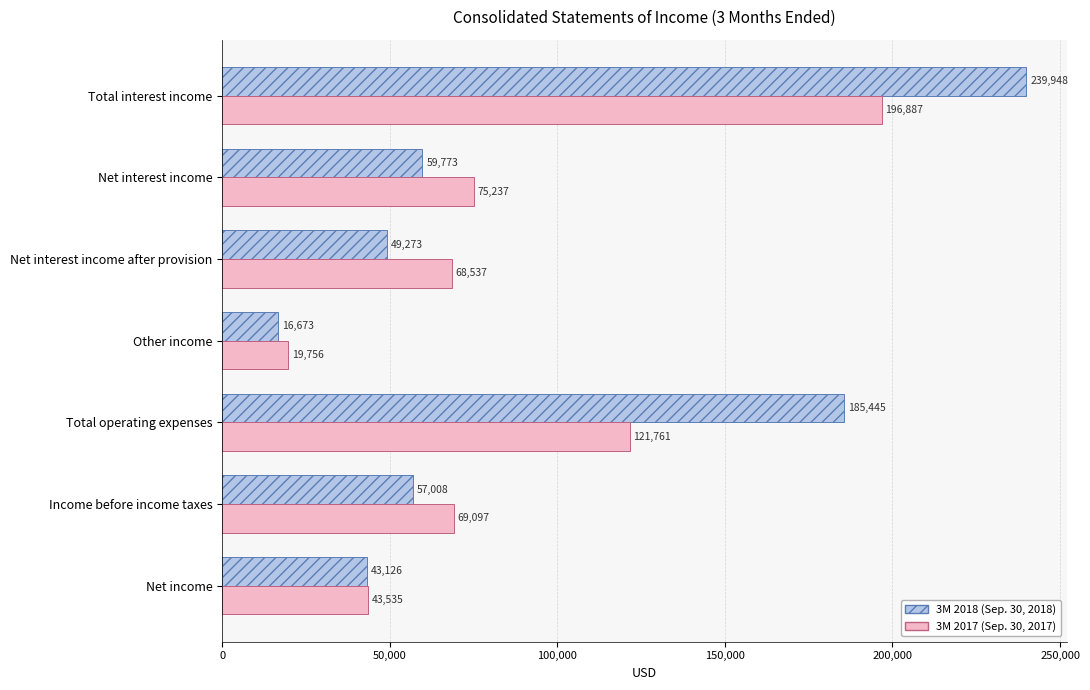

How many 3M 2017 (Sep. 30, 2017) values are between 43535 and 121761?

5